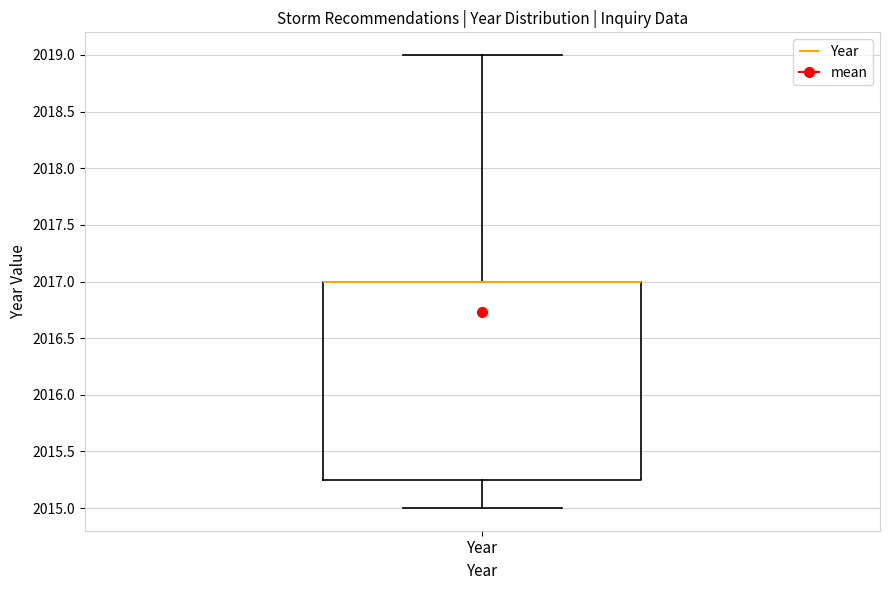

Read this box plot against the y-axis: the position of the median line, the range covered by the box, and the ends of both whiskers. The values are not printed on the chart, so give them approximately, as read against the axis.

median 2017.00 (drawn on the box's upper edge), box 2015.25 to 2017.00, whiskers 2015.00 to 2019.00